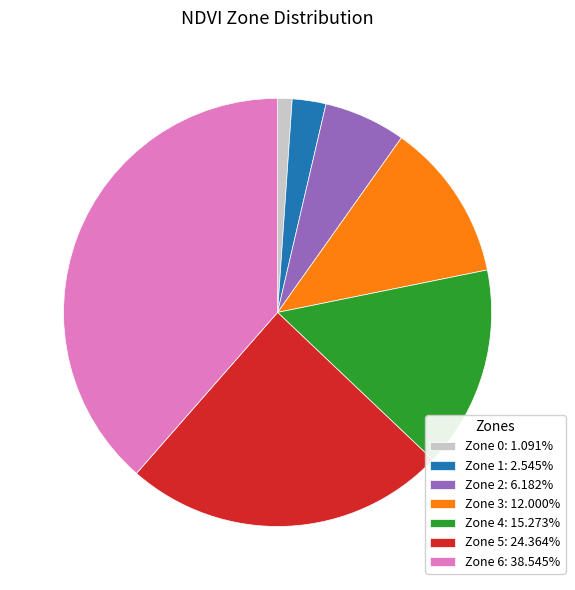

How many segments does this pie chart have?

7